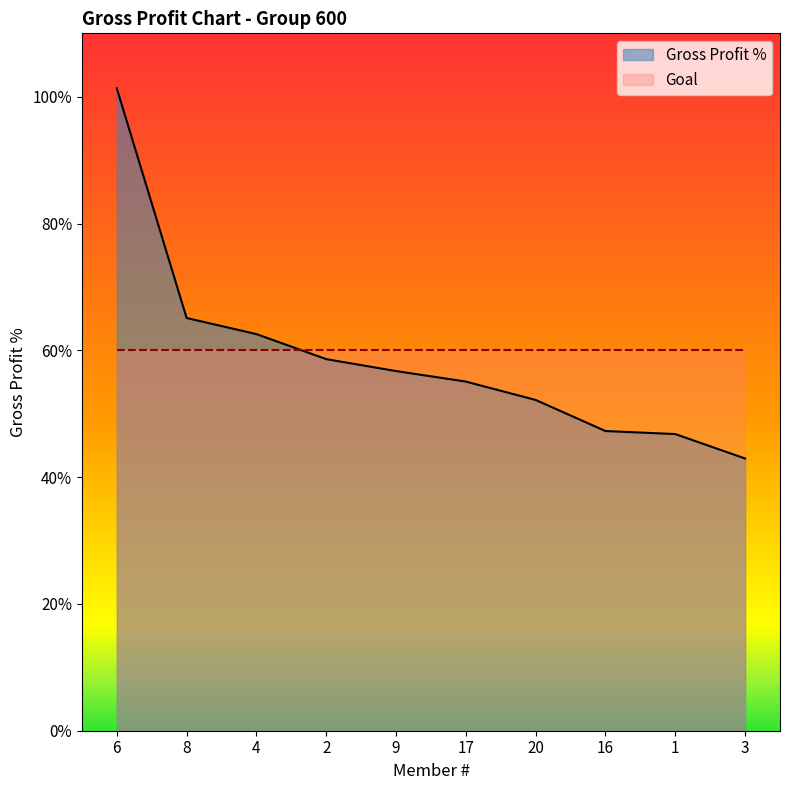

Is it true that the value at 8 is 0.7?

True